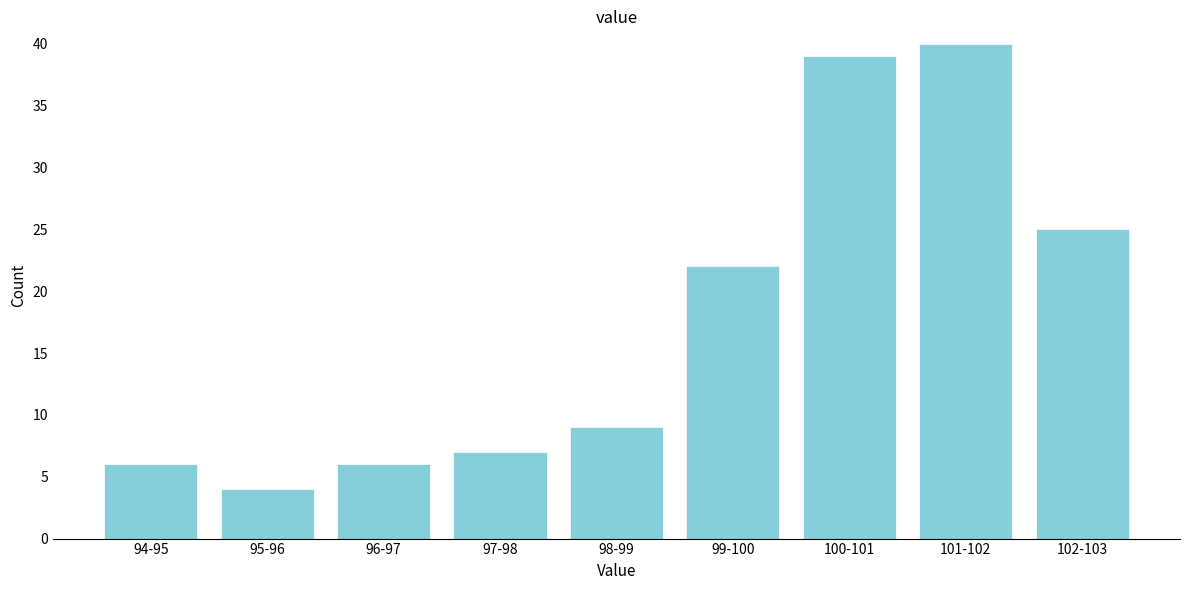

Reading right to left, transcribe all the data shown in this chart.

102-103=25	101-102=40	100-101=39	99-100=22	98-99=9	97-98=7	96-97=6	95-96=4	94-95=6